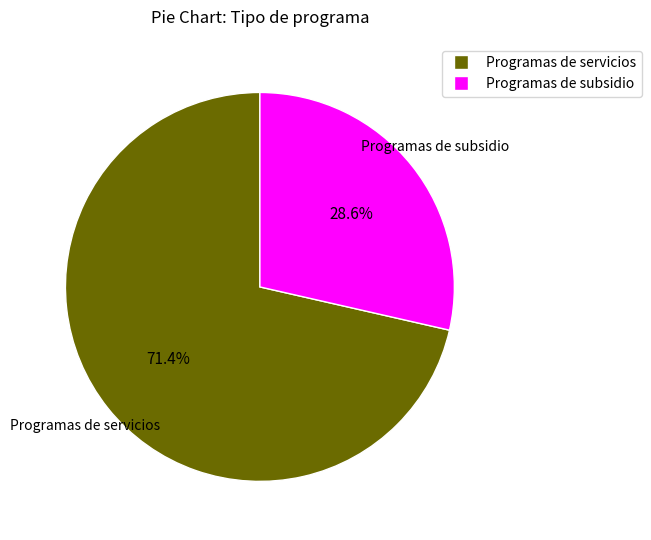

How many segments does this pie chart have?

2